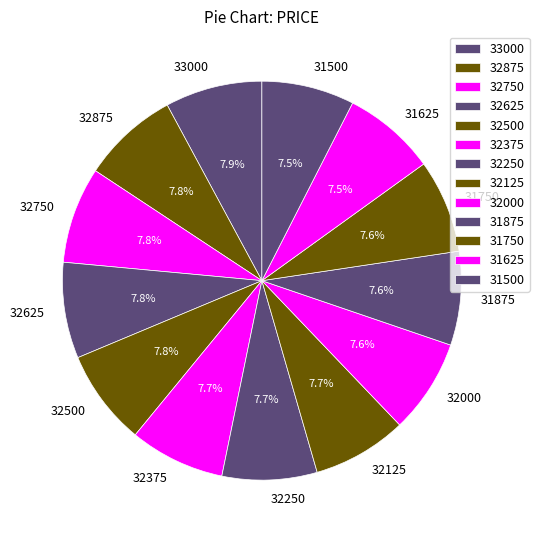

What percentage is the 32750 slice, to the nearest percent?

8%